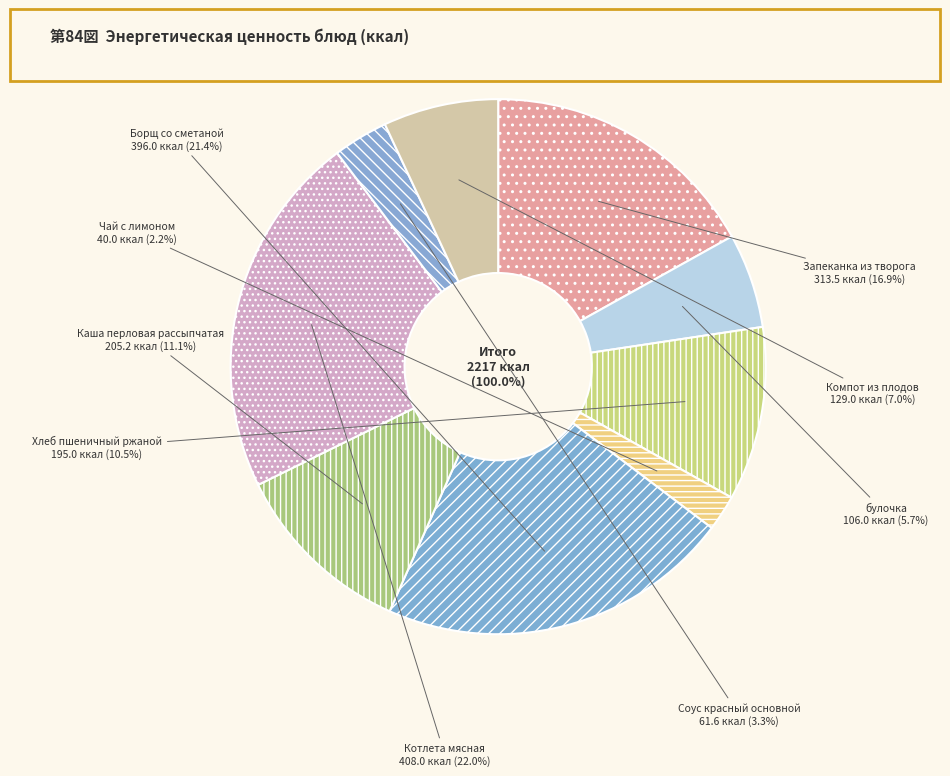

The Каша перловая рассыпчатая slice represents 11% of the pie. True or false?

True